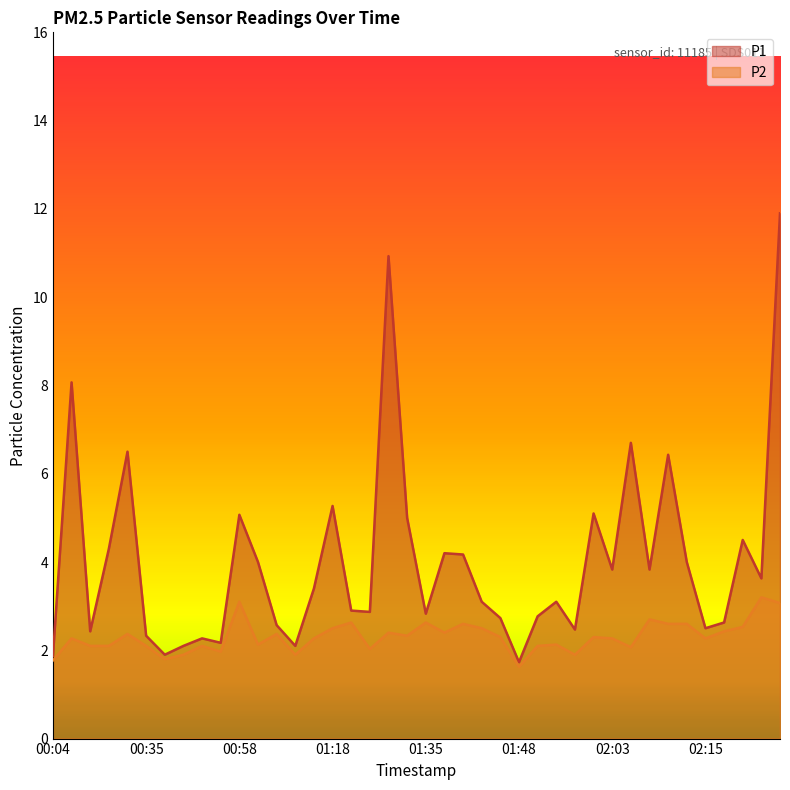

What value does the P2 series have at 01:11?

2.4